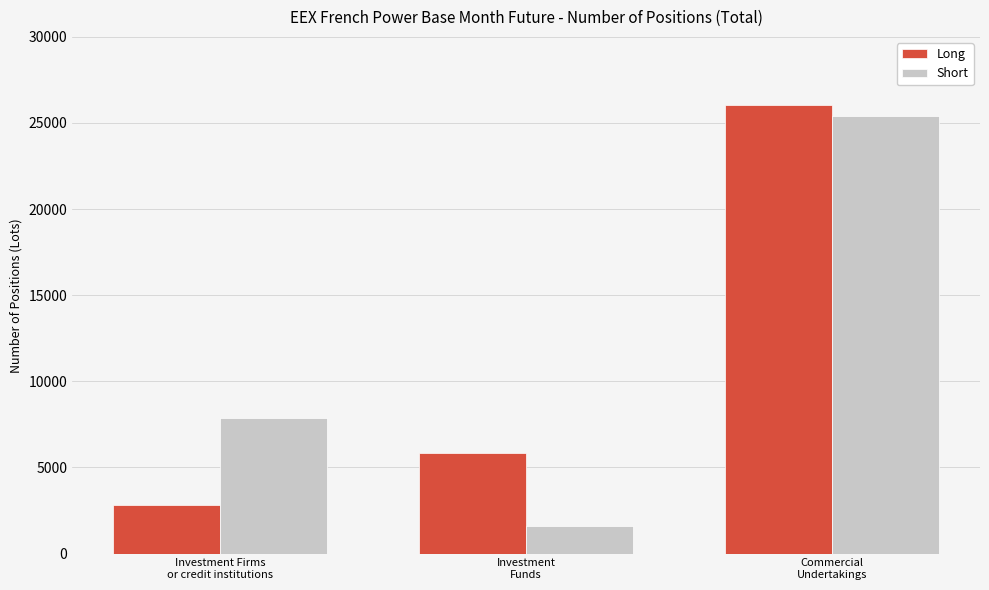

What are all the series names shown in the legend?

Long, Short